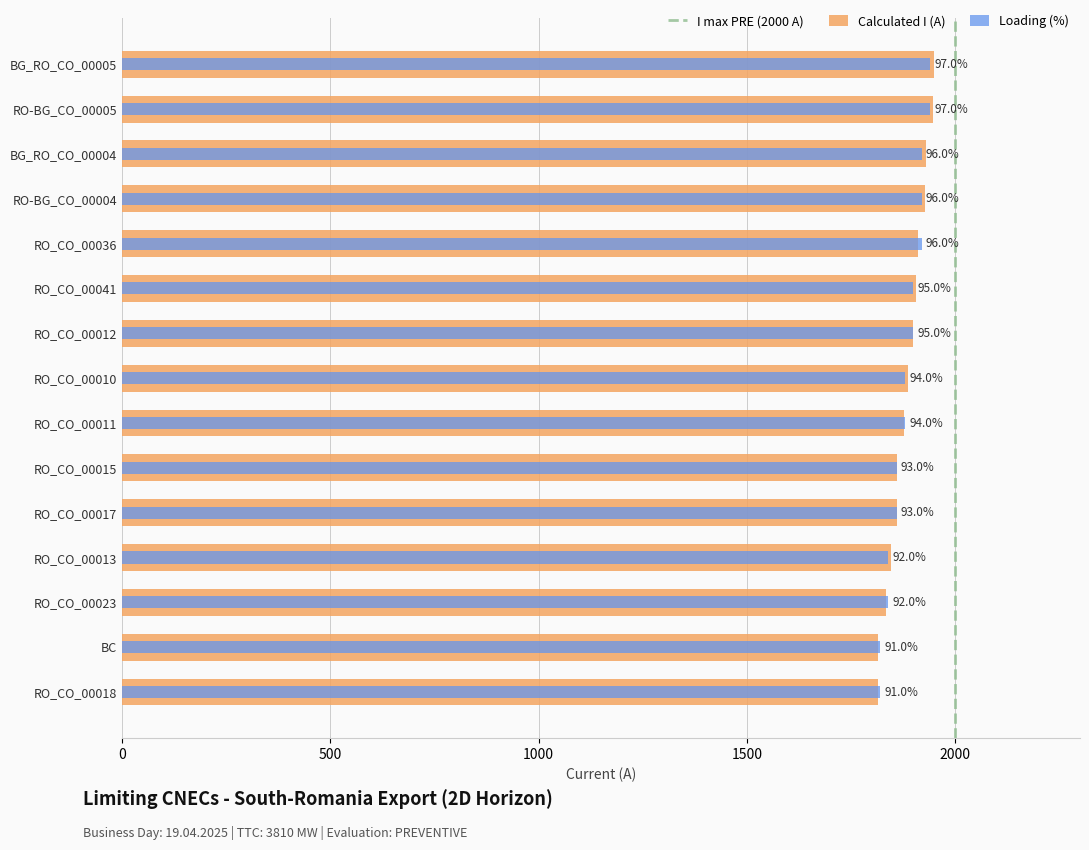

Where is Loading (%) nearest to the value 1880?

RO_CO_00010